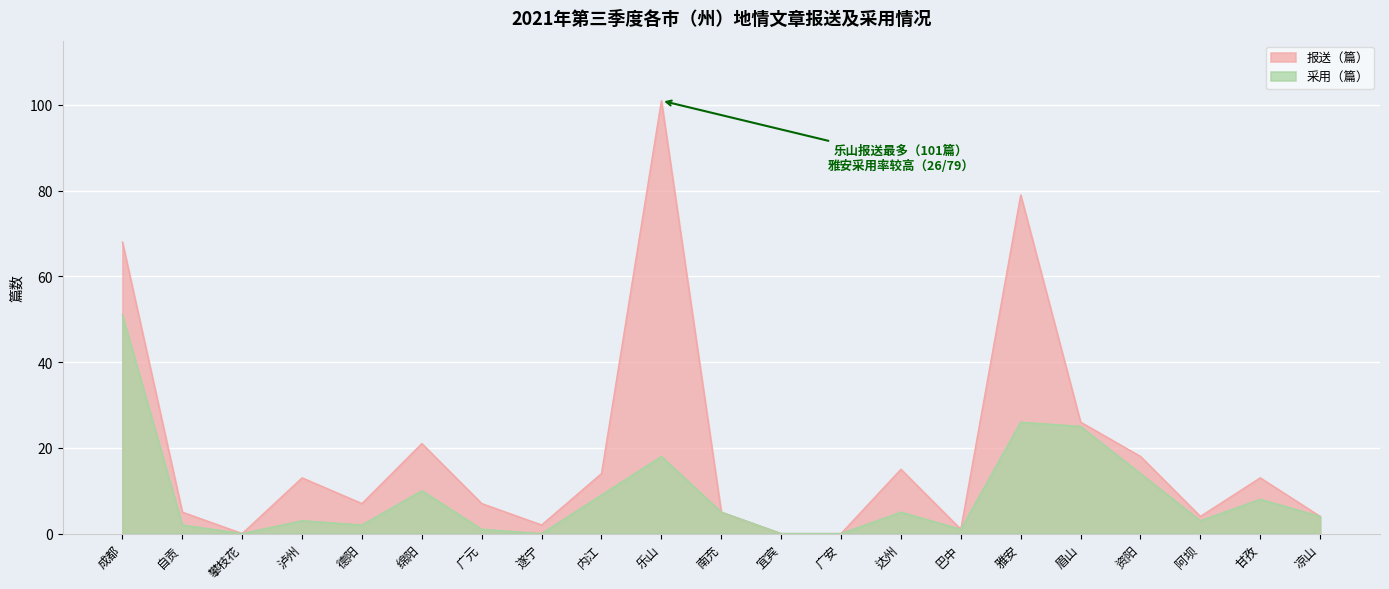

How many data points does each series have?

21